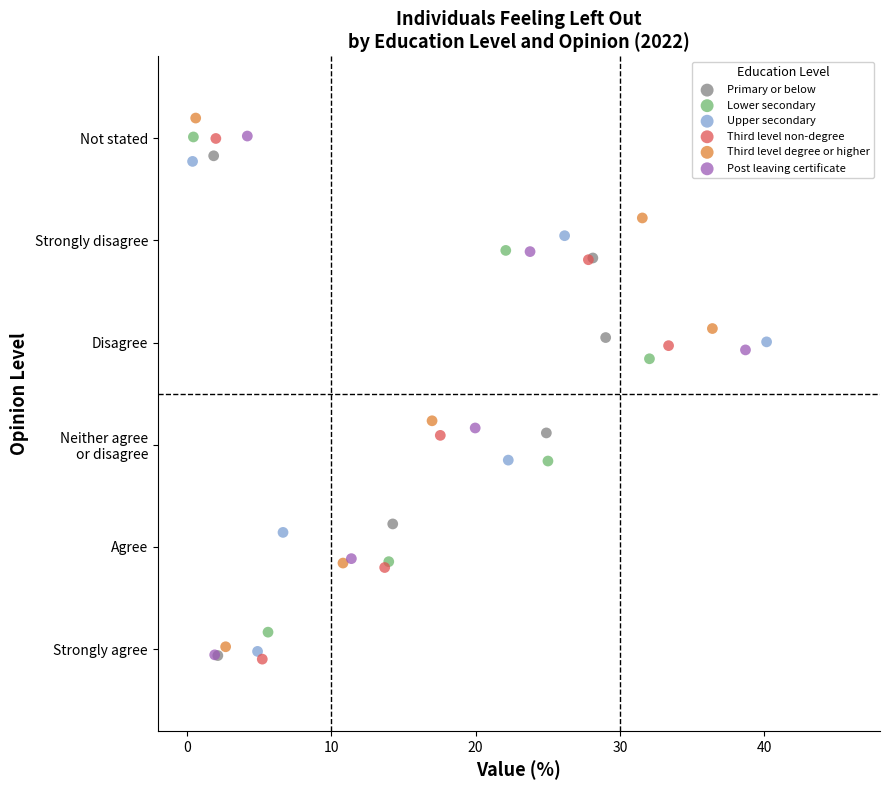

Which series has the largest Y range (max minus min)?

Third level degree or higher